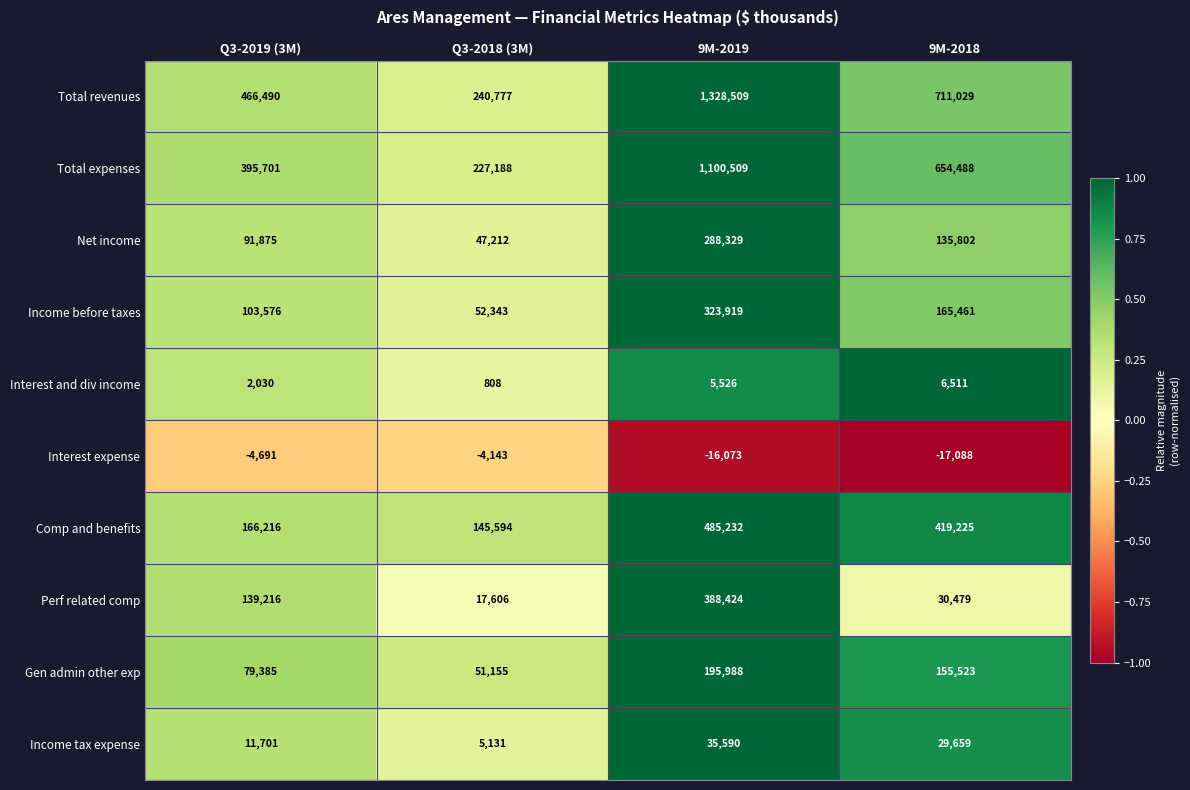

Rank the series by their maximum value, from lowest to highest.

Interest expense, Interest and div income, Income tax expense, Gen admin other exp, Net income, Income before taxes, Perf related comp, Comp and benefits, Total expenses, Total revenues